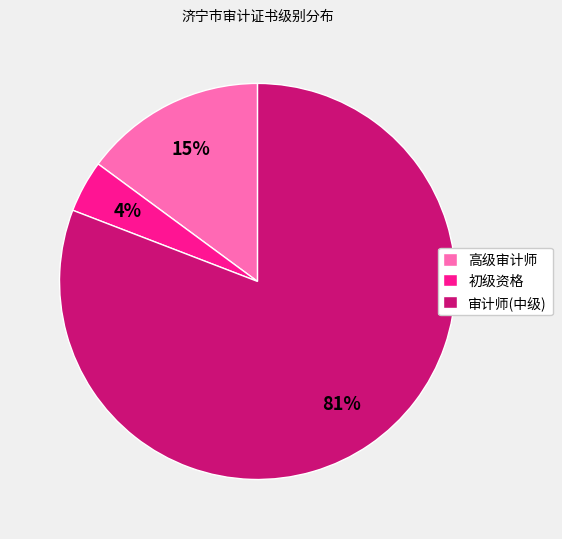

Combined, do 审计师(中级) and 高级审计师 account for over 50%?

Yes